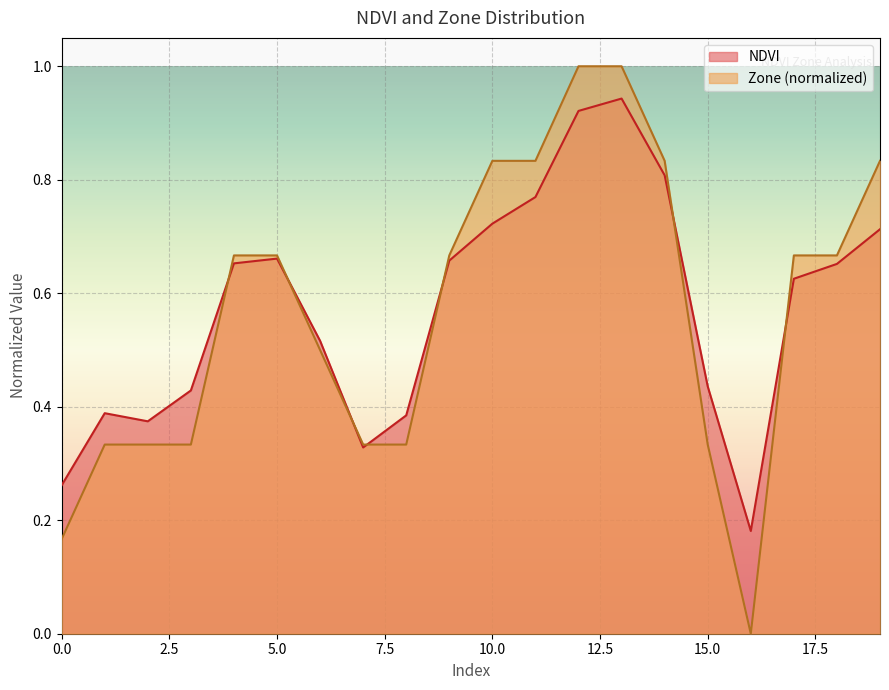

Rank the categories by Zone value from highest to lowest.

12, 13, 10, 11, 14, 19, 4, 5, 9, 17, 18, 6, 1, 2, 3, 7, 8, 15, 0, 16